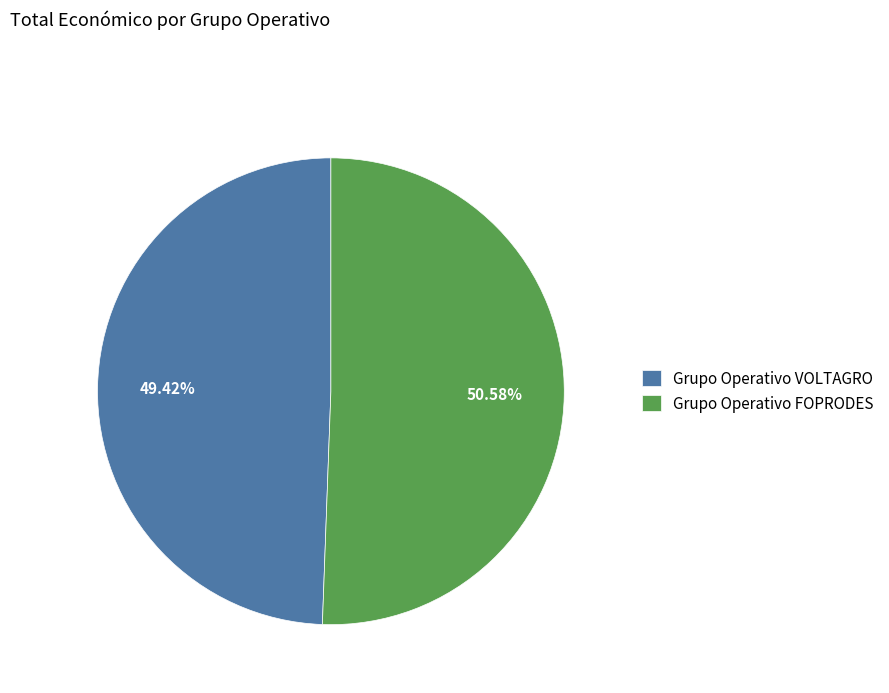

Rank the categories by value from highest to lowest.

Grupo Operativo FOPRODES, Grupo Operativo VOLTAGRO